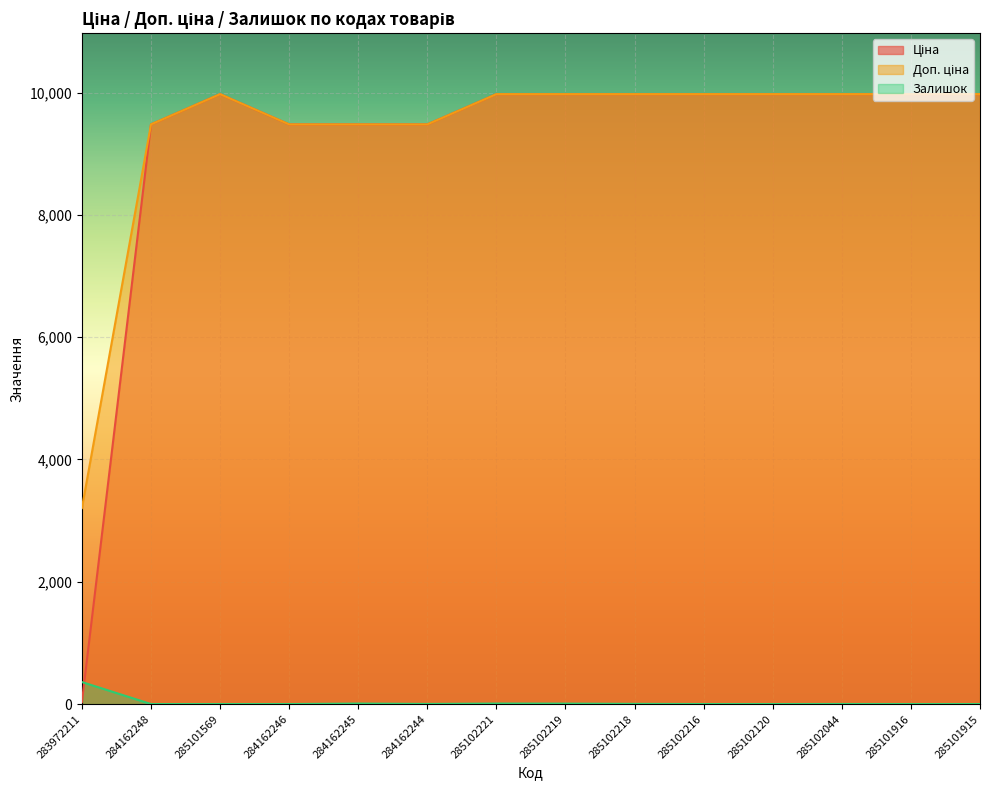

In Залишок, how many points are higher than both neighbors (excluding endpoints)?

3